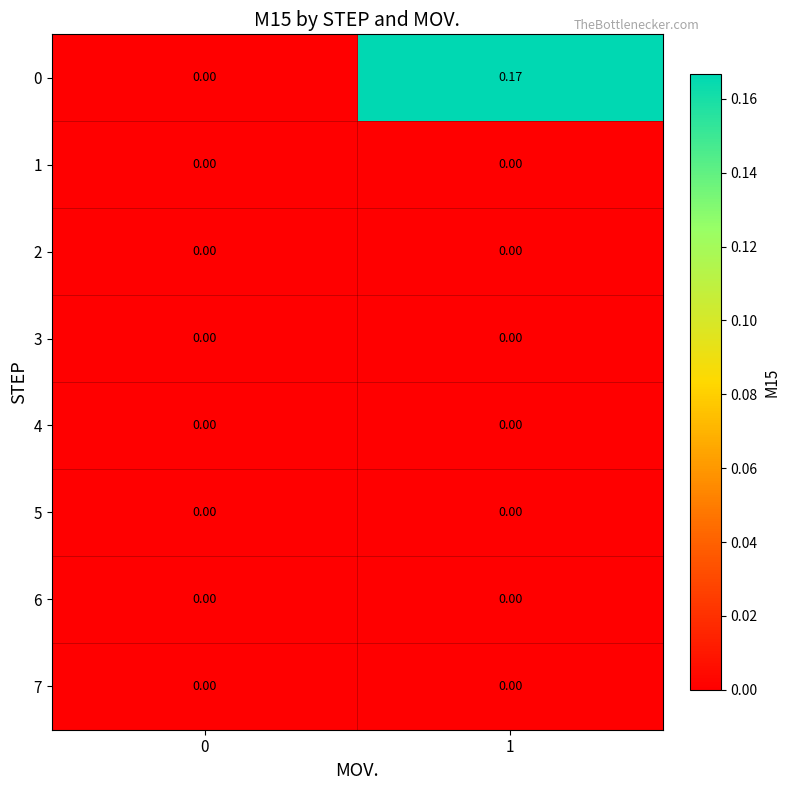

Which series has the widest spread of values?

0